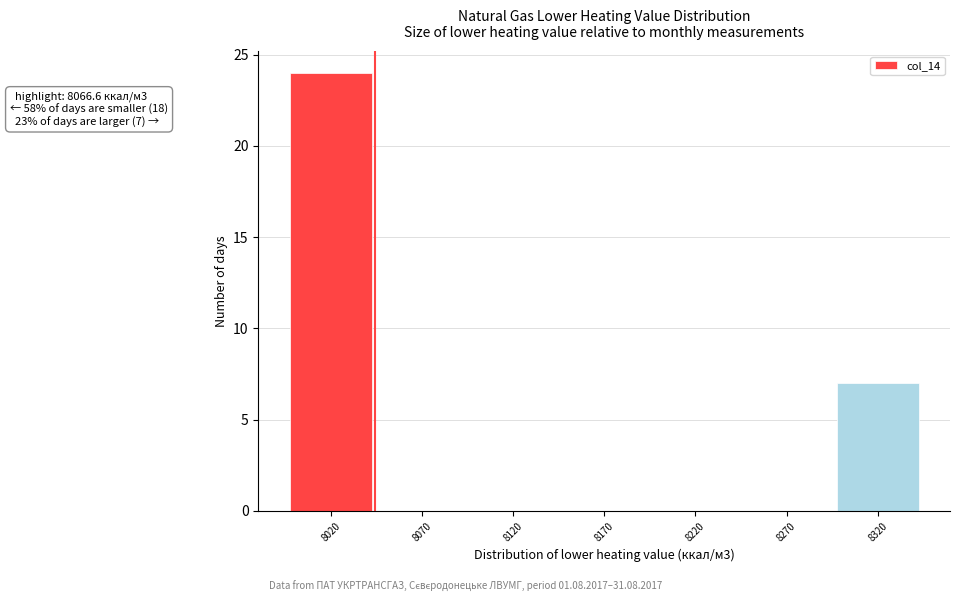

Reading left to right, extract all data points from this chart.

8020=24	8070=0	8120=0	8170=0	8220=0	8270=0	8320=7